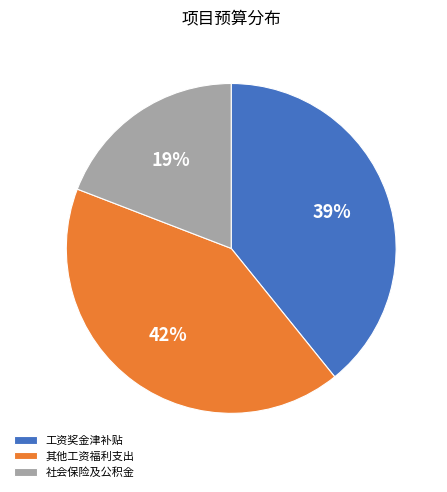

How many segments does this pie chart have?

3